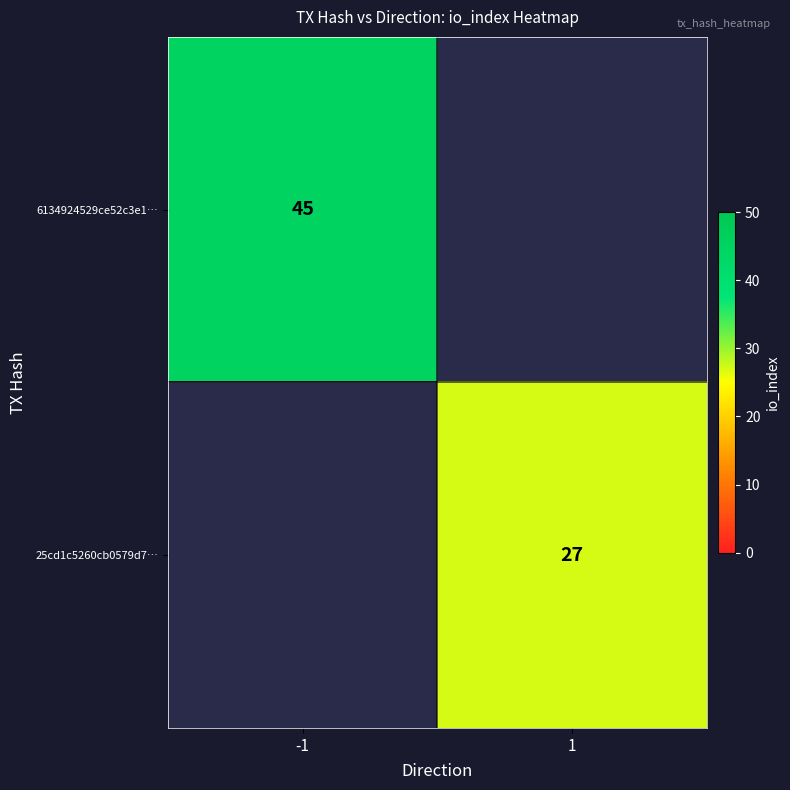

Is the value of 6134924529ce52c3e1… at -1 greater than the value of 25cd1c5260cb0579d7… at 1?

Yes